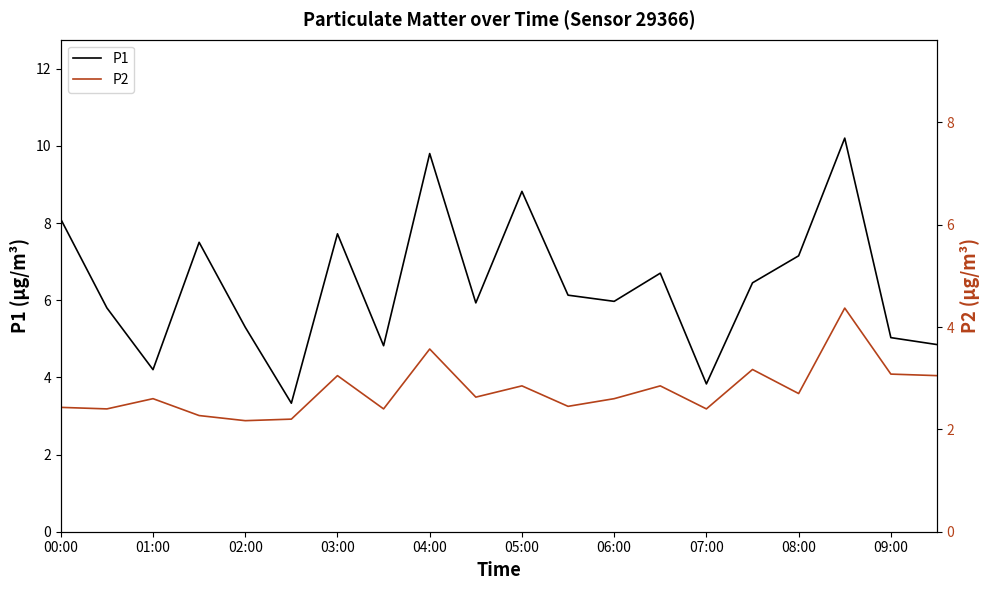

What is the smallest value displayed?

2.2